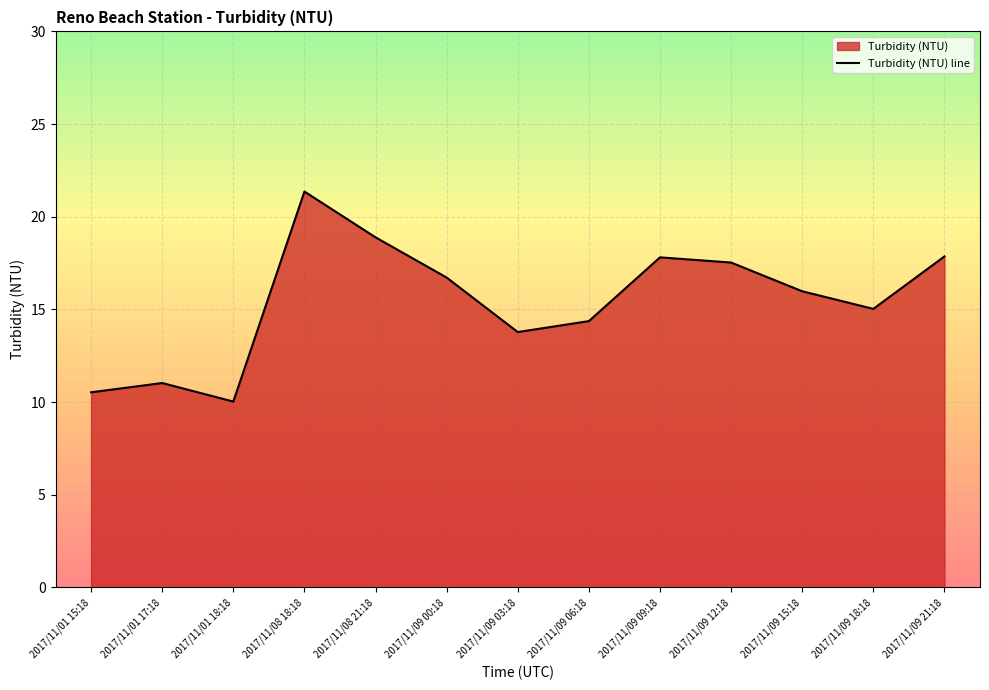

Where is the first local maximum?

2017/11/01 17:18